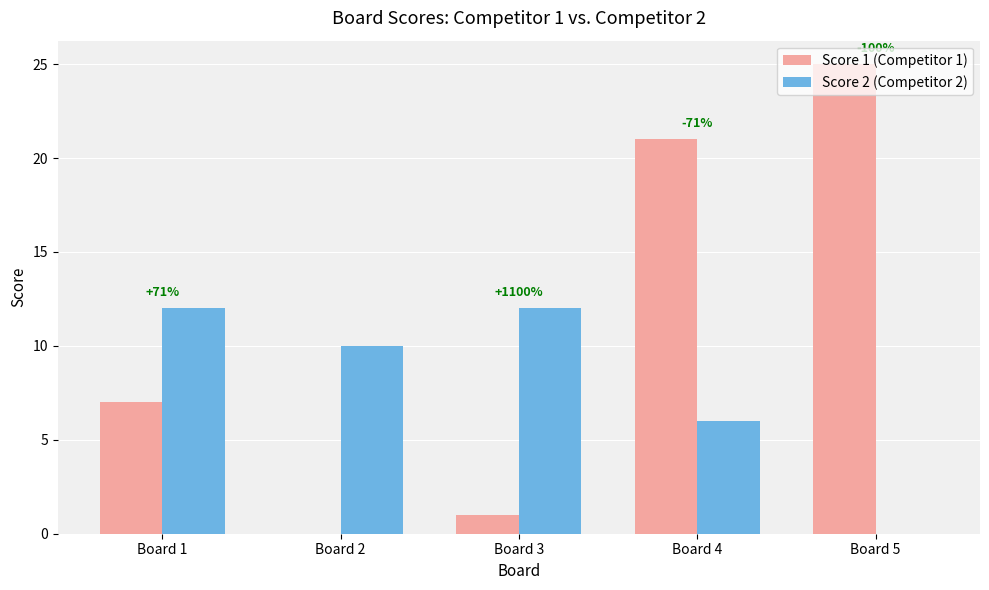

Which category has the highest value across all series?

Board 5